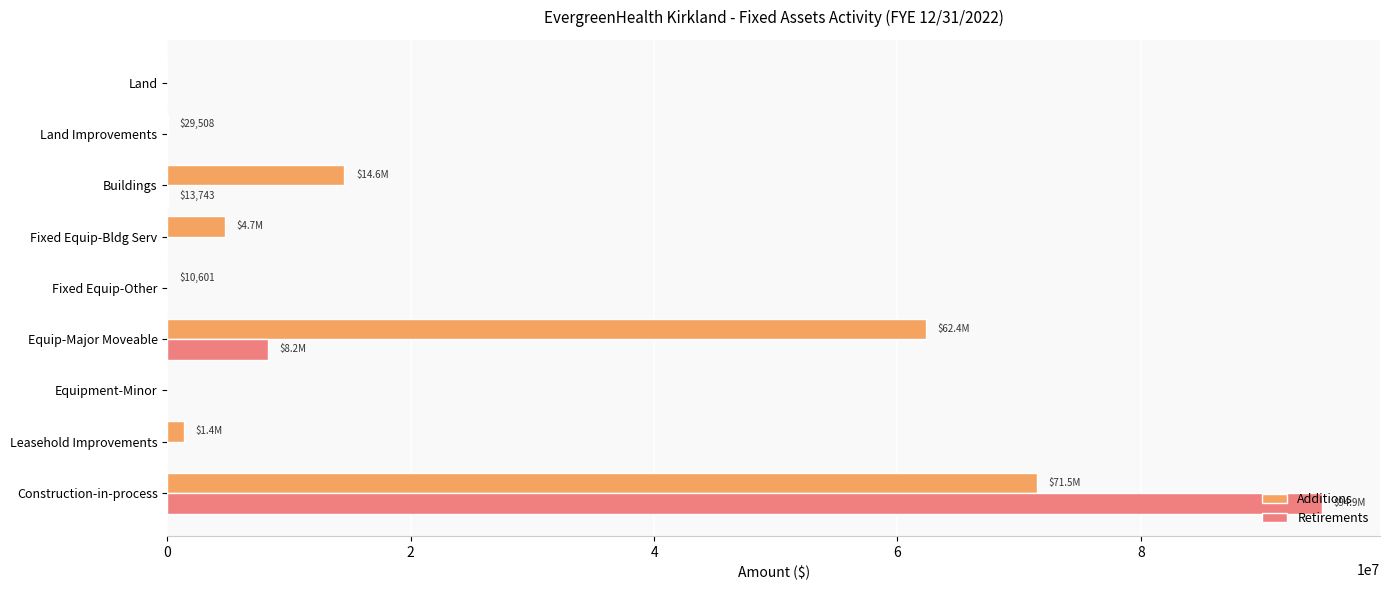

At which label does Retirements reach its peak?

Construction-in-process